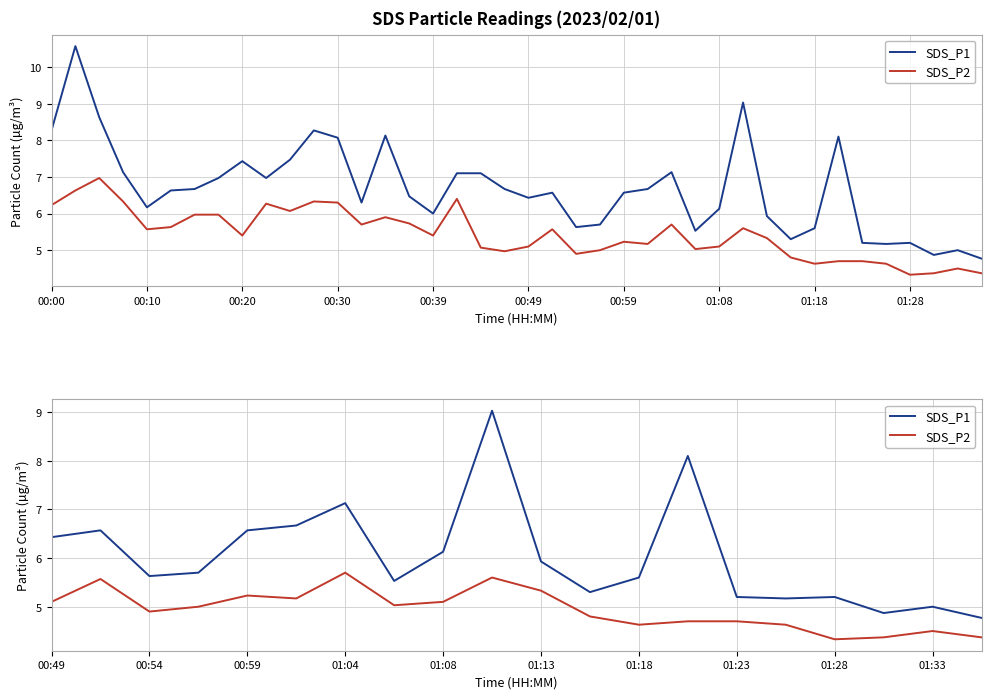

In SDS_P1, how many points are higher than both neighbors (excluding endpoints)?

6